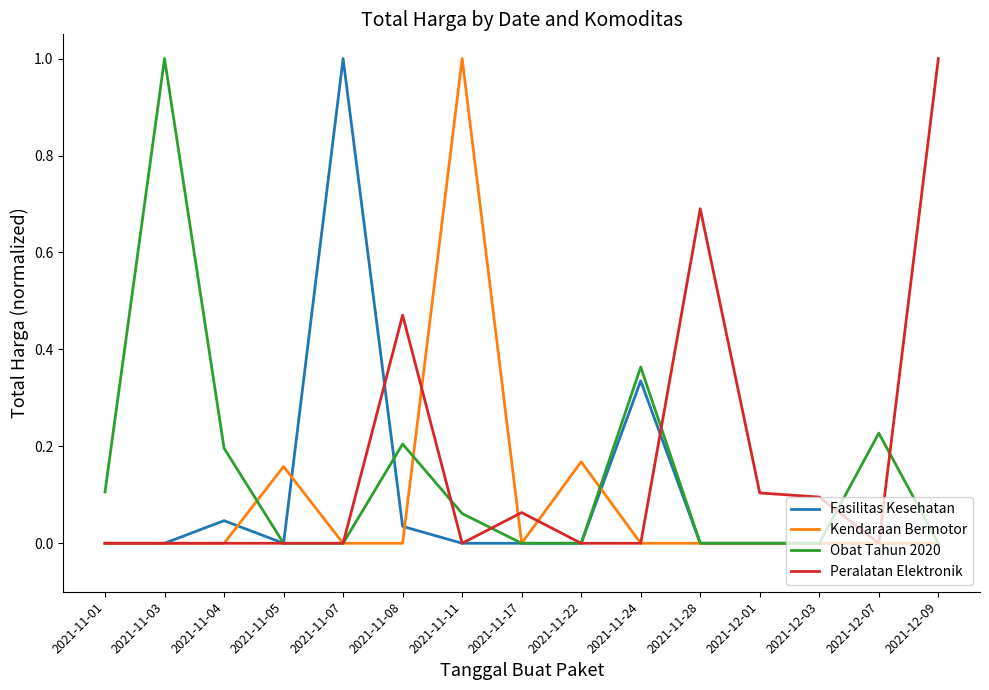

At which category is the sum across all series the highest?

2021-11-11